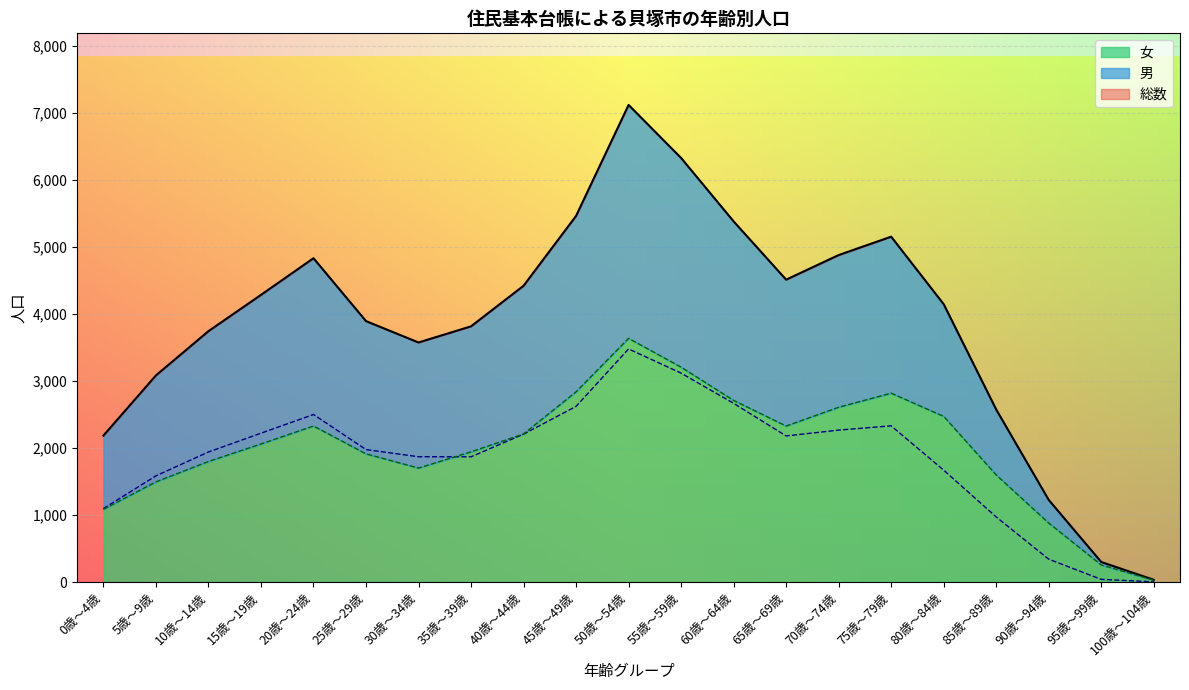

At which category does the chart reach its peak across all series?

50歳～54歳